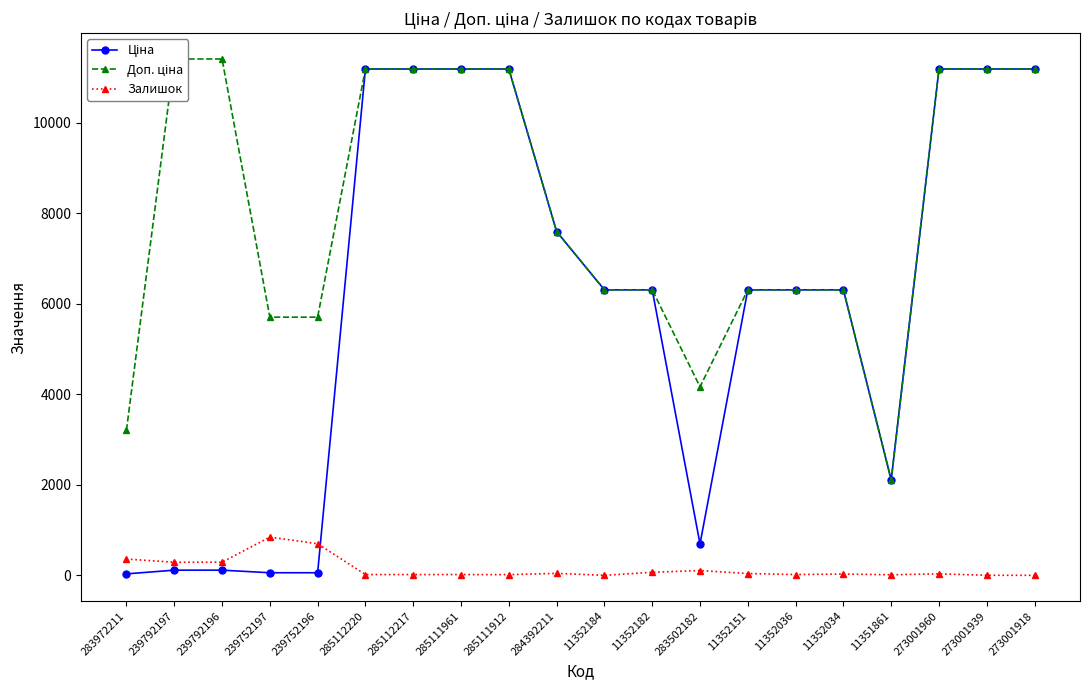

True or false: Доп. ціна has a value of 5282.4 at 239792197.

False